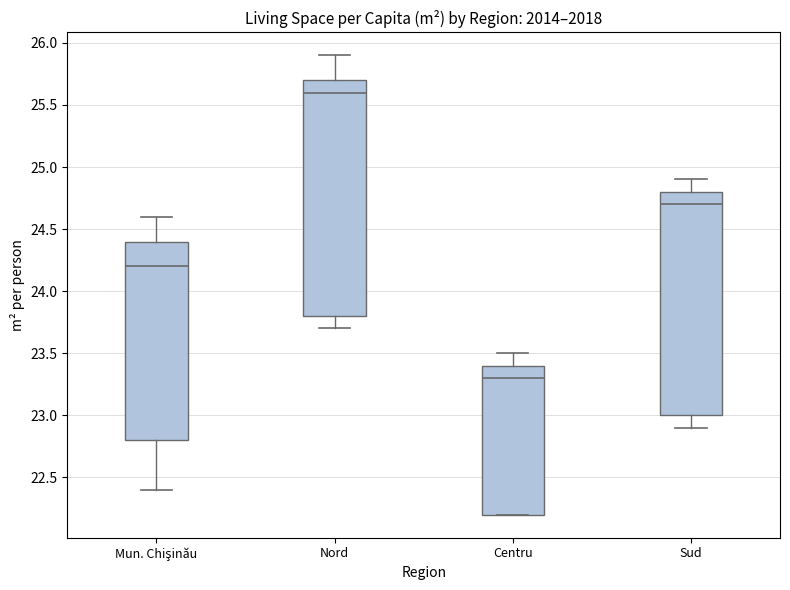

Where does the median line of the box for Centru sit on the y-axis? The values are not printed on the chart, so give them approximately, as read against the axis.

23.3